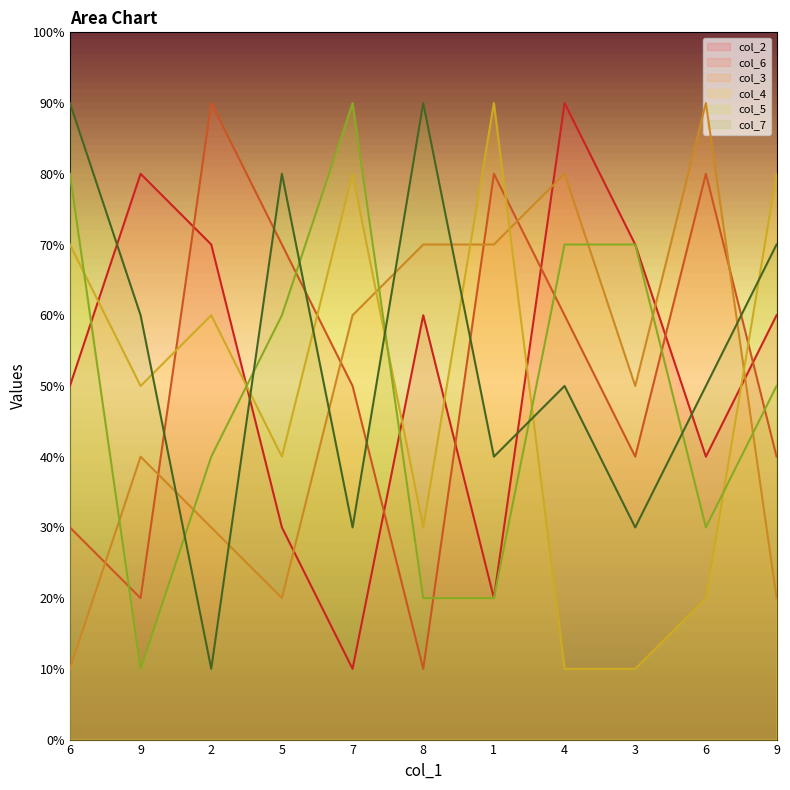

True or false: col_3 has a value of 2 at 5.

True